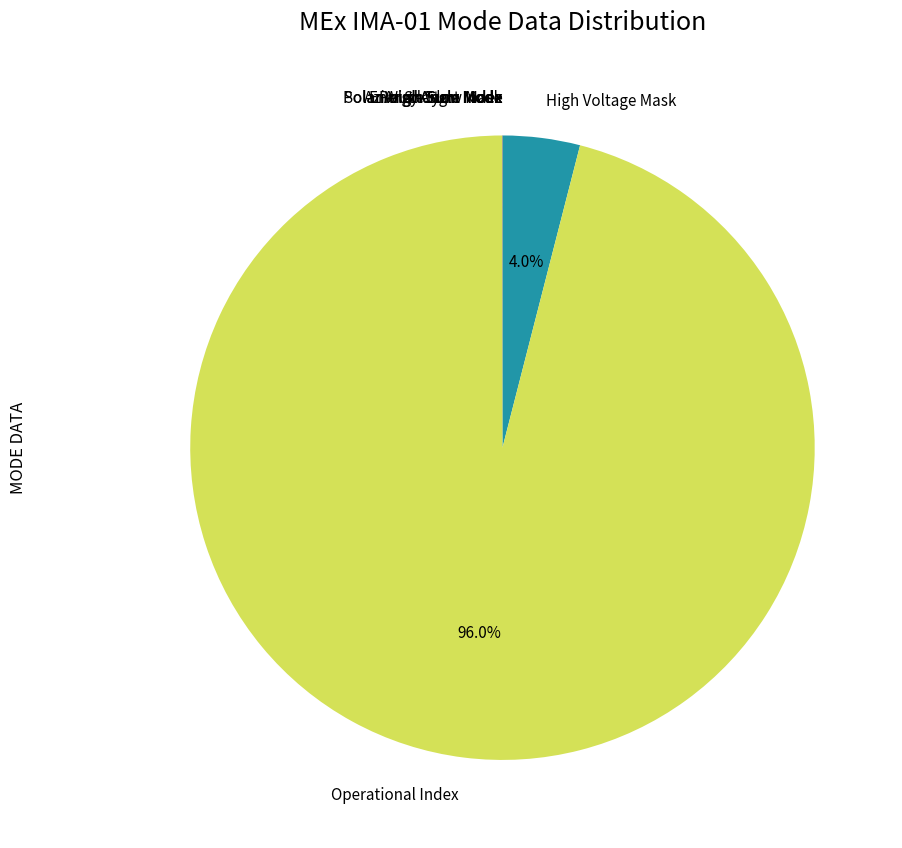

What portion of the pie excludes Operational Index?

4.0%